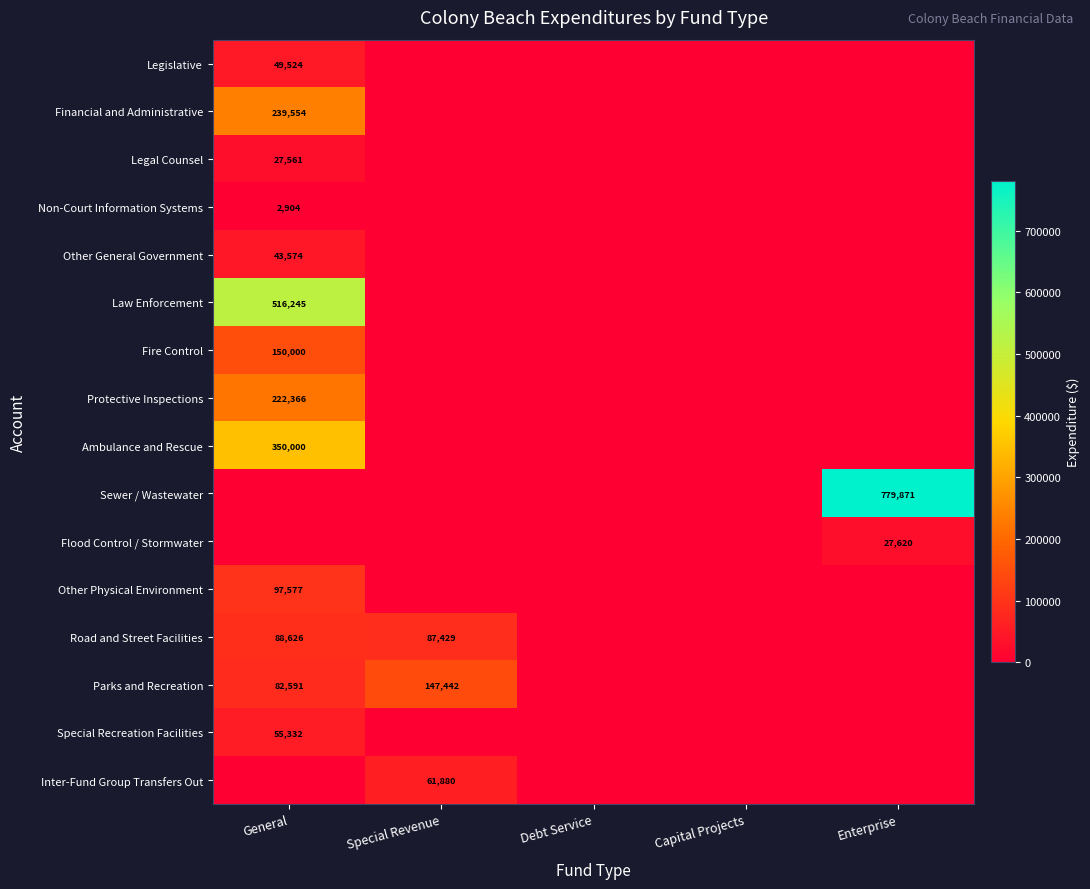

What is the spread (max minus min) of values at Special Revenue?

147442